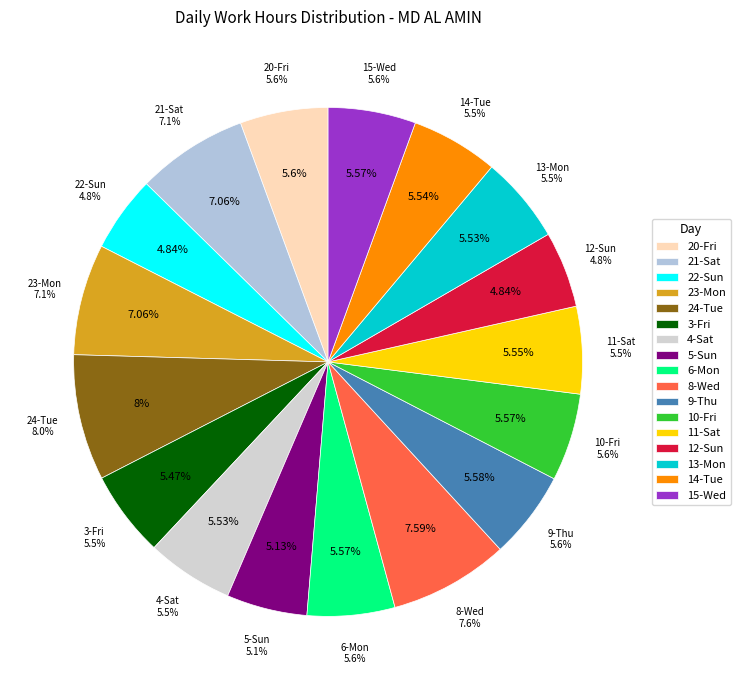

Is there any slice that represents more than half of the pie?

No